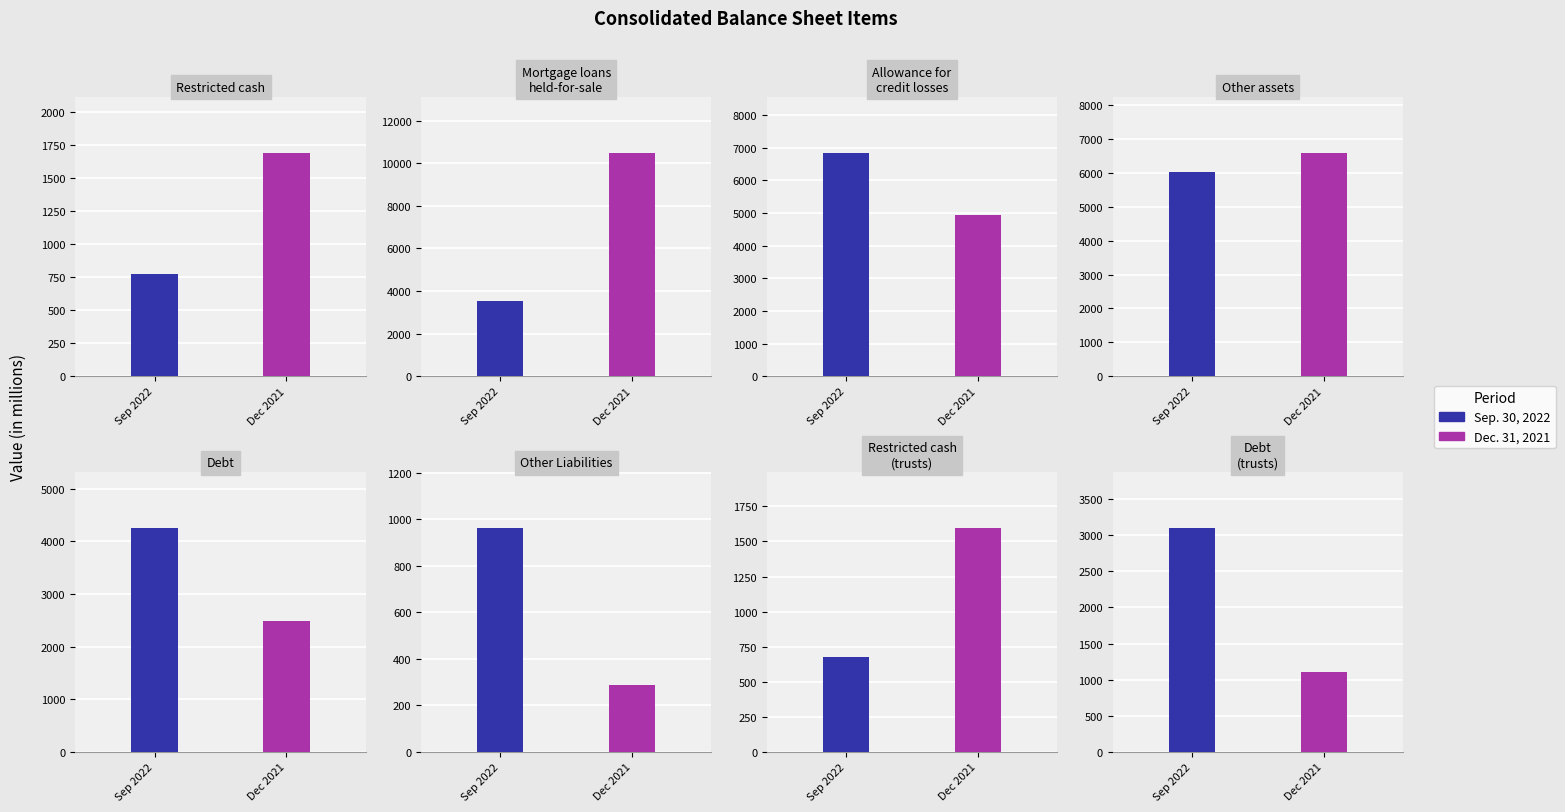

Is it true that Dec. 31, 2021 equals 514 at Restricted cash?

False